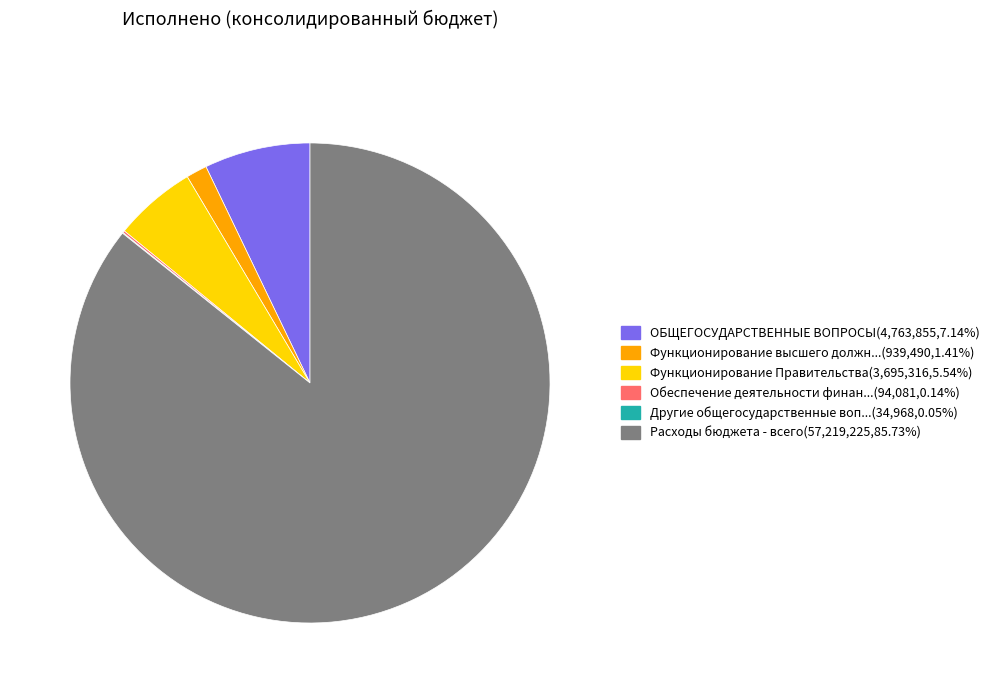

How many segments does this pie chart have?

6